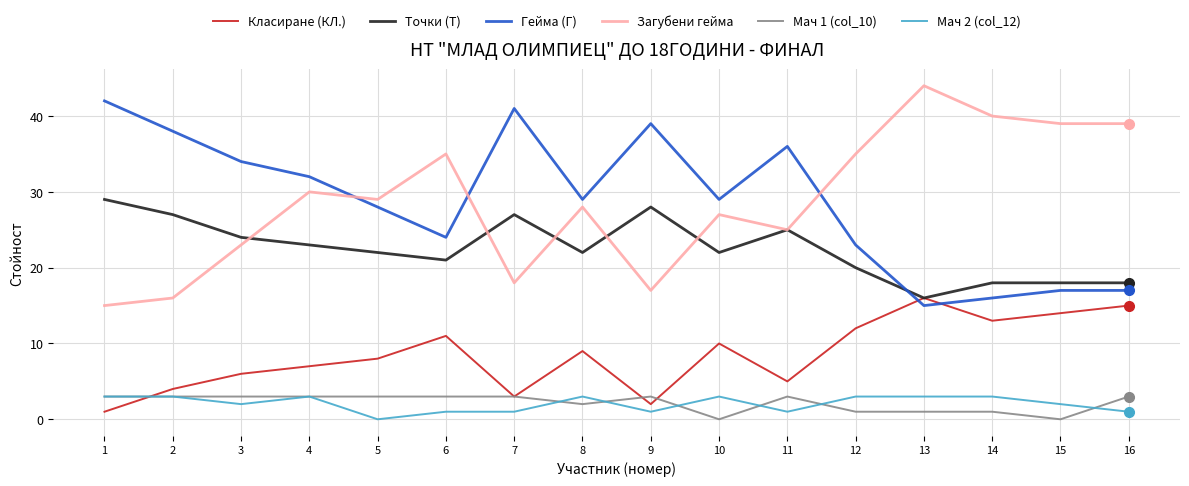

What are all the series names shown in the legend?

Класиране (КЛ.), Точки (Т), Гейма (Г), Загубени гейма, Мач 1 (col_10), Мач 2 (col_12)